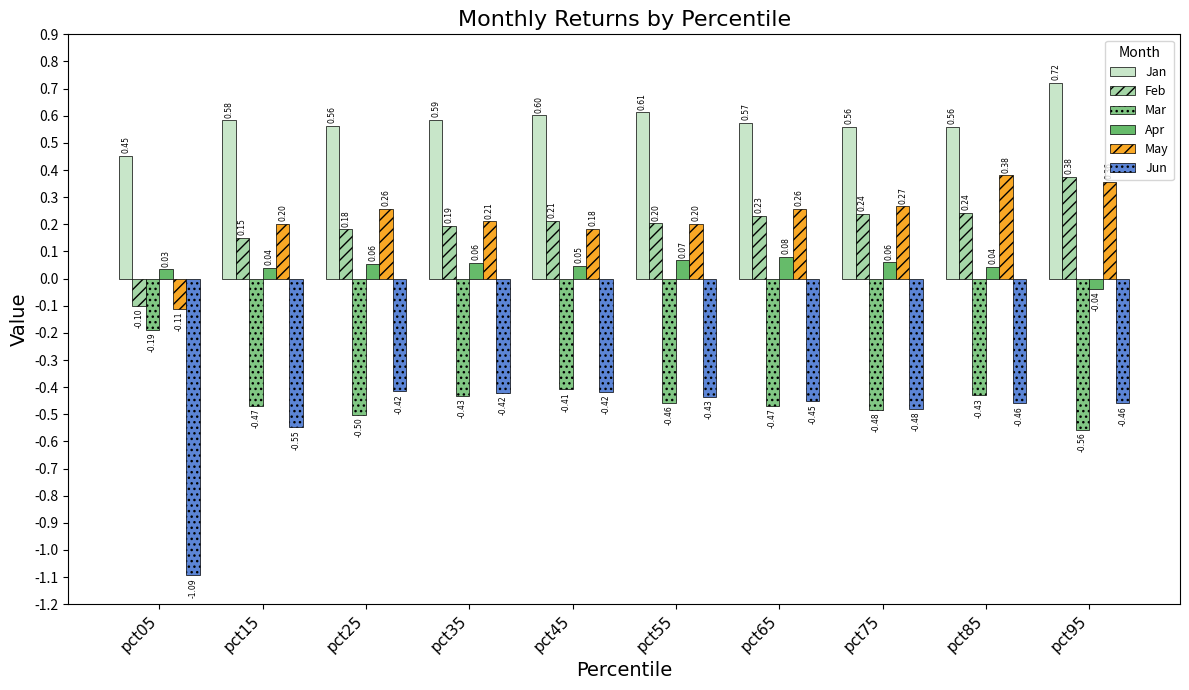

How many series are shown in this chart?

6